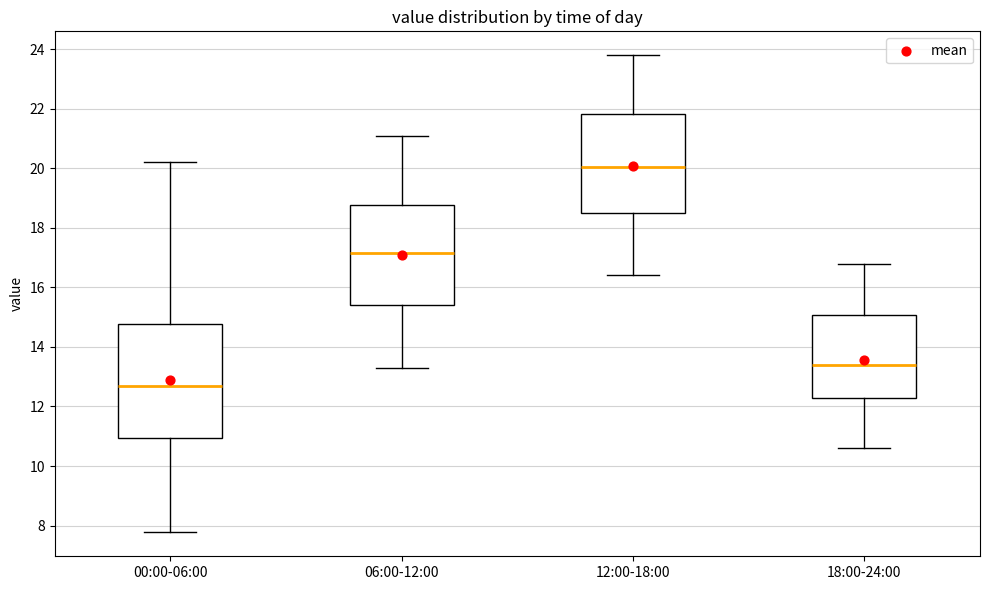

Reading left to right, read every box against the y-axis: the position of its median line, the range the box covers, and the ends of its whiskers. The values are not printed on the chart, so give them approximately, as read against the axis.

00:00-06:00: median 12.8, box 11.0 to 14.8, whiskers 7.8 to 20.2
06:00-12:00: median 17.2, box 15.4 to 18.8, whiskers 13.4 to 21.2
12:00-18:00: median 20.0, box 18.6 to 21.8, whiskers 16.4 to 23.8
18:00-24:00: median 13.4, box 12.4 to 15.0, whiskers 10.6 to 16.8